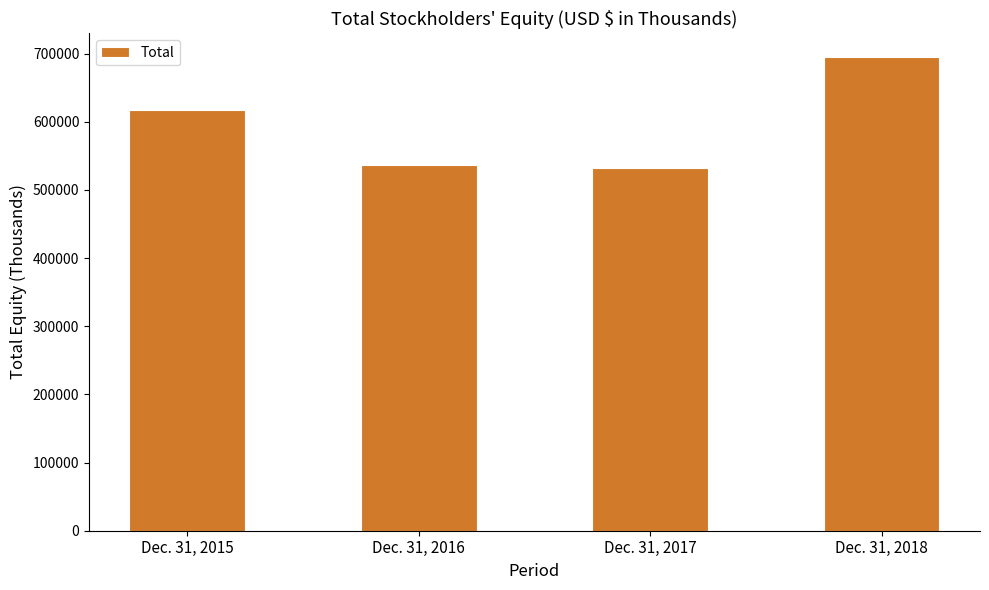

List the labels in order of value, largest first.

Dec. 31, 2018, Dec. 31, 2015, Dec. 31, 2016, Dec. 31, 2017